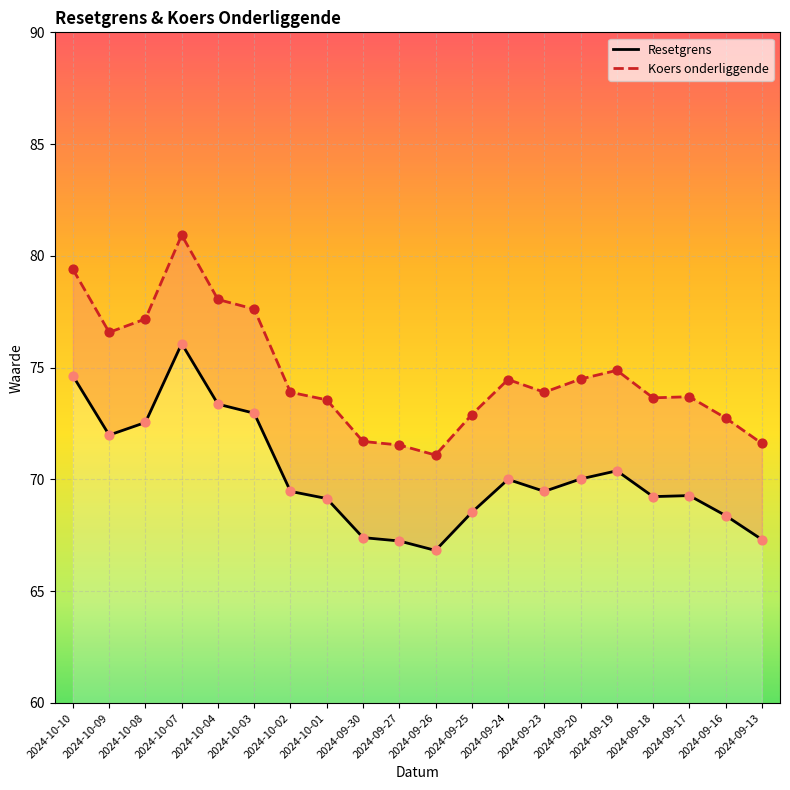

Is the value of Koers onderliggende at 2024-10-04 greater than the value of Resetgrens at 2024-09-27?

Yes